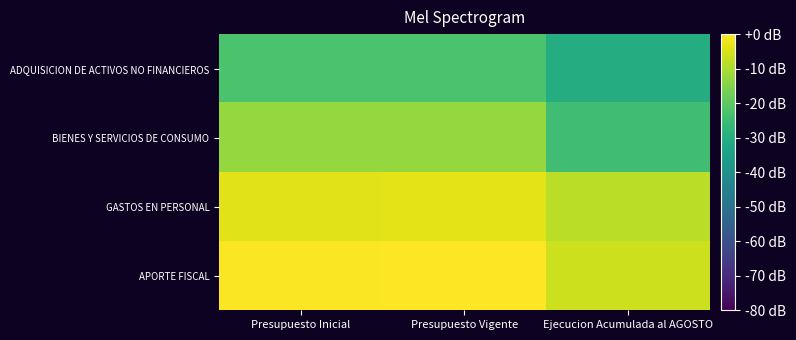

Between Presupuesto Inicial and Presupuesto Vigente, which is larger?

Presupuesto Vigente